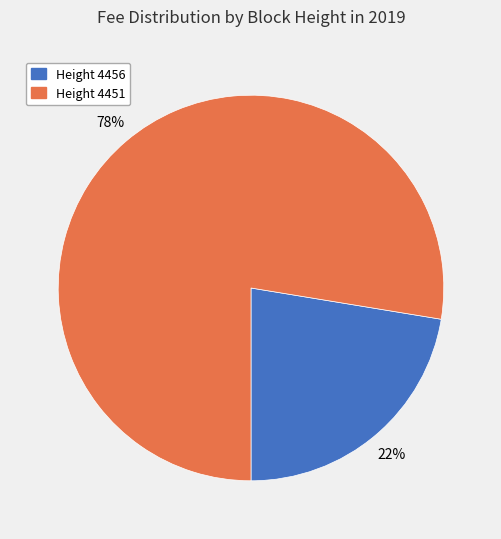

Is it true that Height 4451 is 78% of the pie?

True